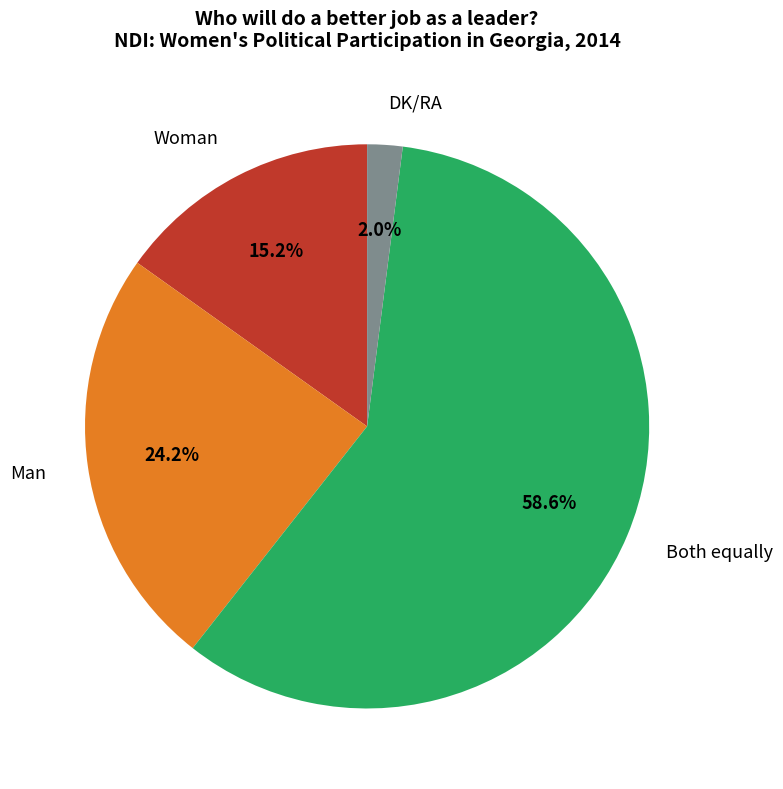

Rank the categories by value from highest to lowest.

Both equally, Man, Woman, DK/RA